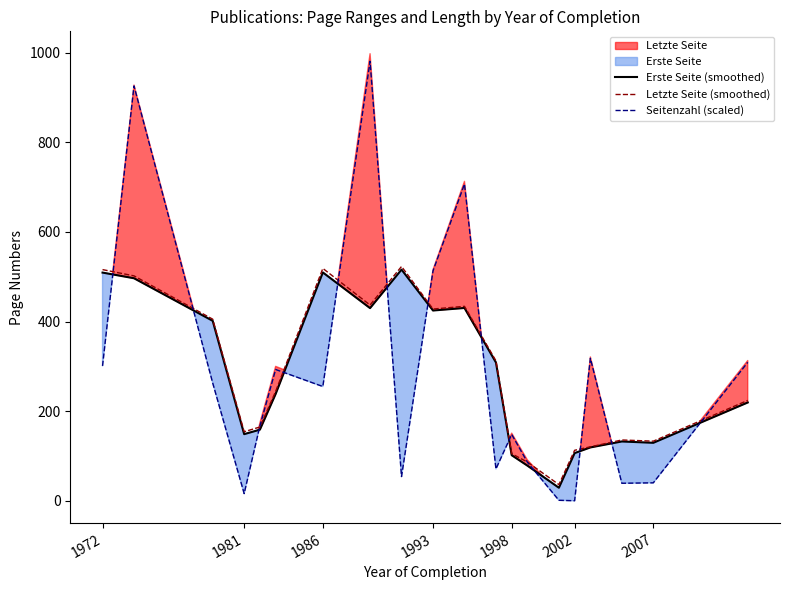

The Erste Seite (smoothed) series shows 509.7 at 1986. True or false?

True